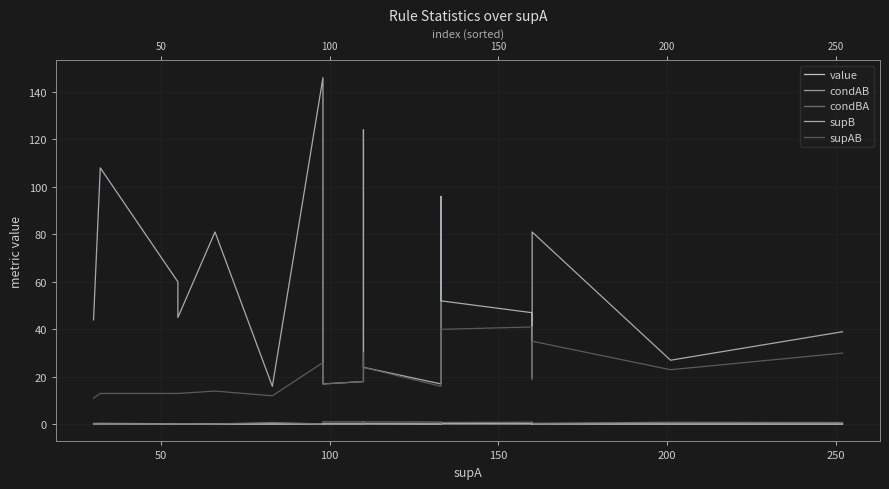

Between 200 and 150, which is larger?

150